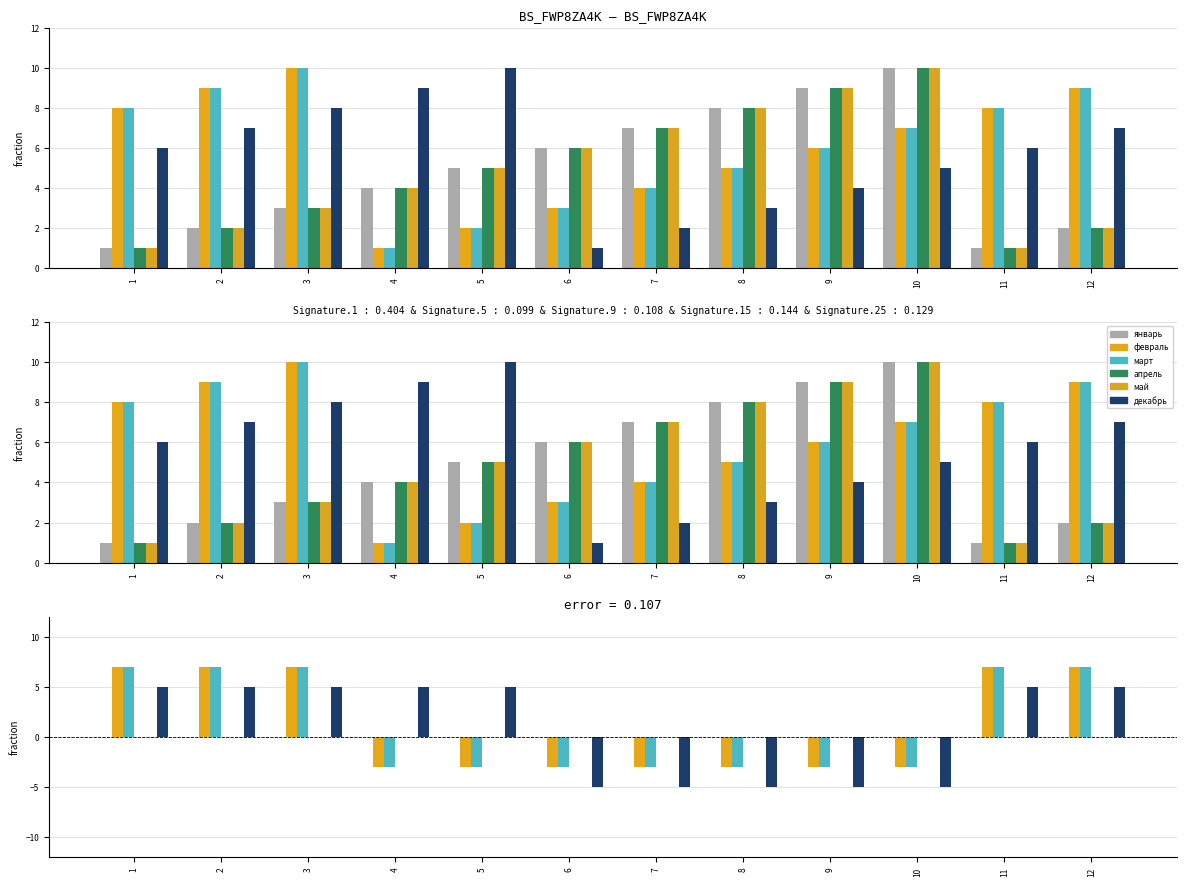

What are all the series names shown in the legend?

январь, февраль, март, апрель, май, декабрь